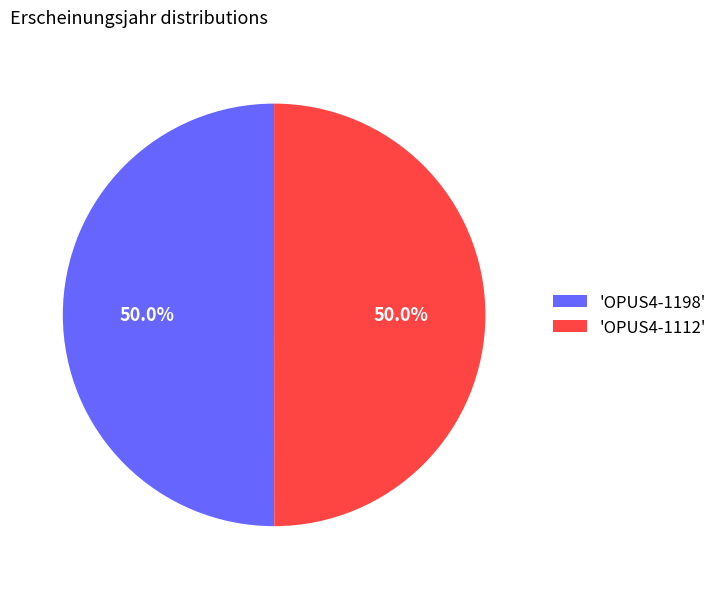

What portion of the pie excludes 'OPUS4-1198'?

50.0%